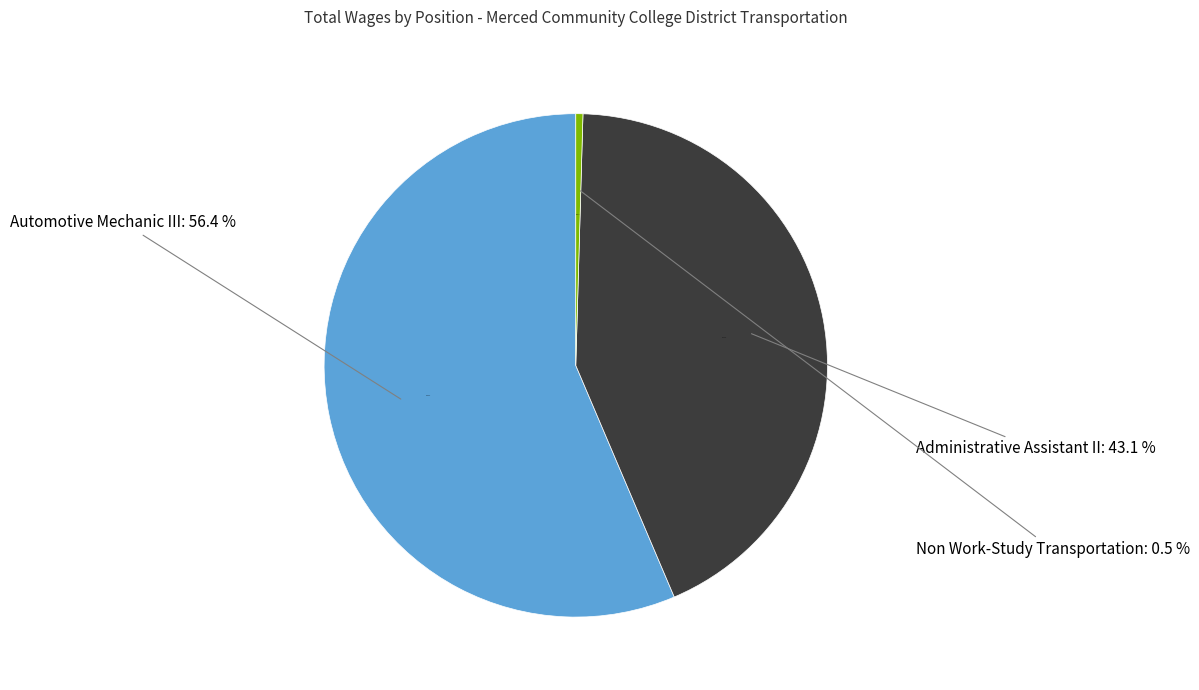

Rank the categories by value from lowest to highest.

Non Work-Study Transportation, Administrative Assistant II, Automotive Mechanic III